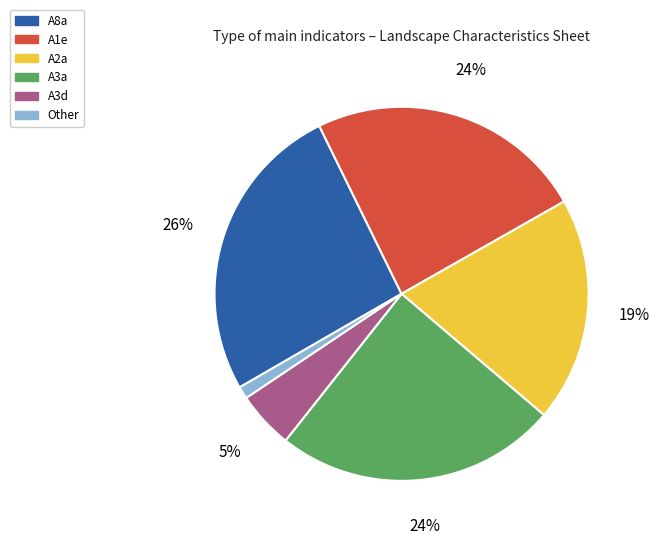

To the nearest percent, what is the average slice percentage?

17%